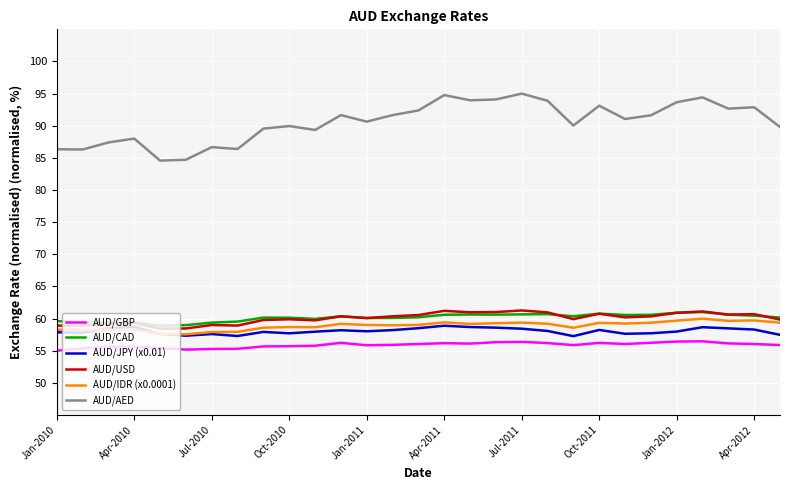

True or false: AUD/IDR (x0.0001) and AUD/GBP intersect in this chart.

False